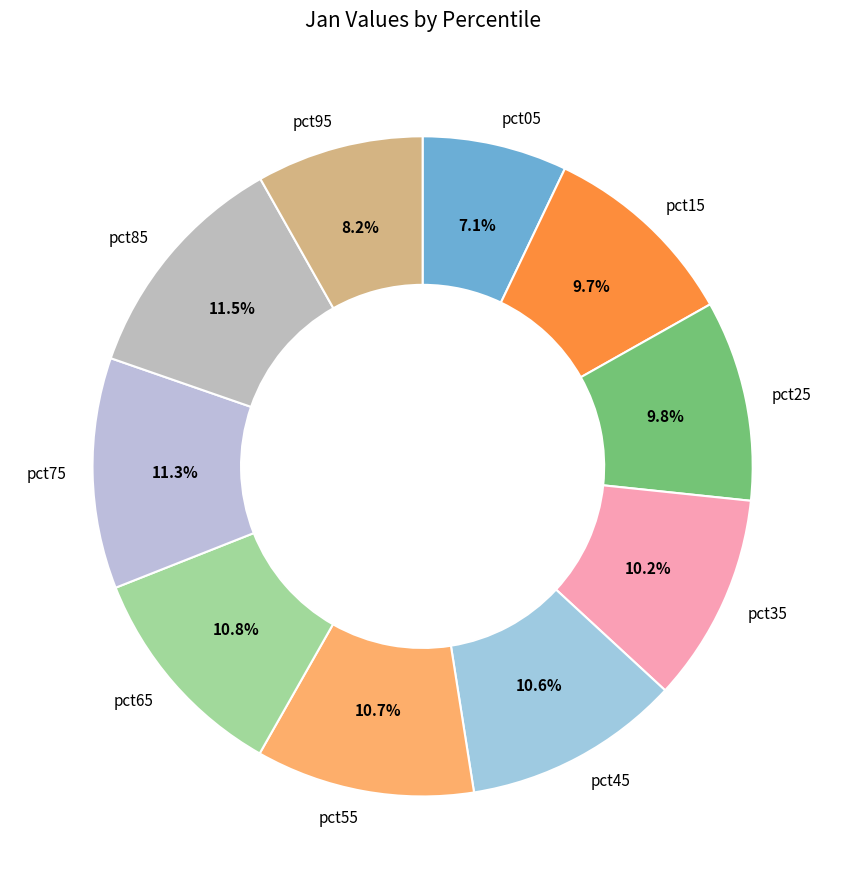

How many segments does this pie chart have?

10